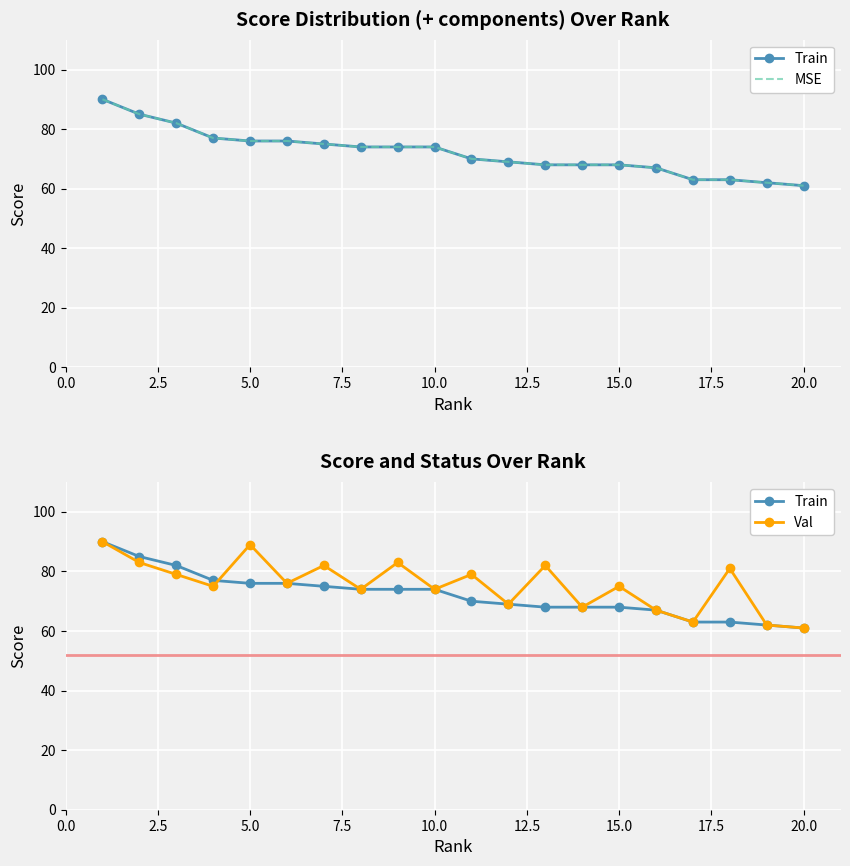

True or false: Train and MSE intersect in this chart.

False